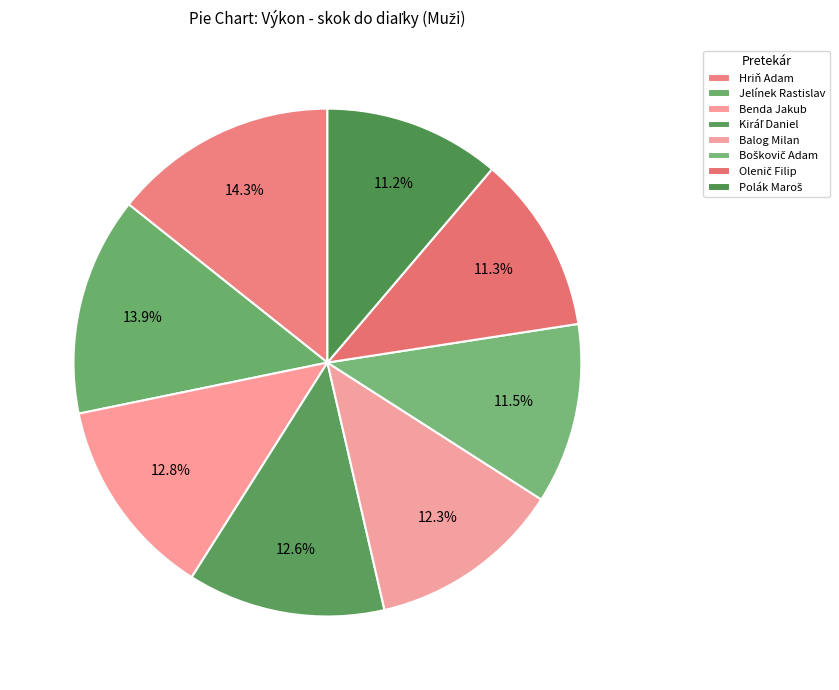

Between Kiráľ Daniel and Boškovič Adam, which is larger?

Kiráľ Daniel